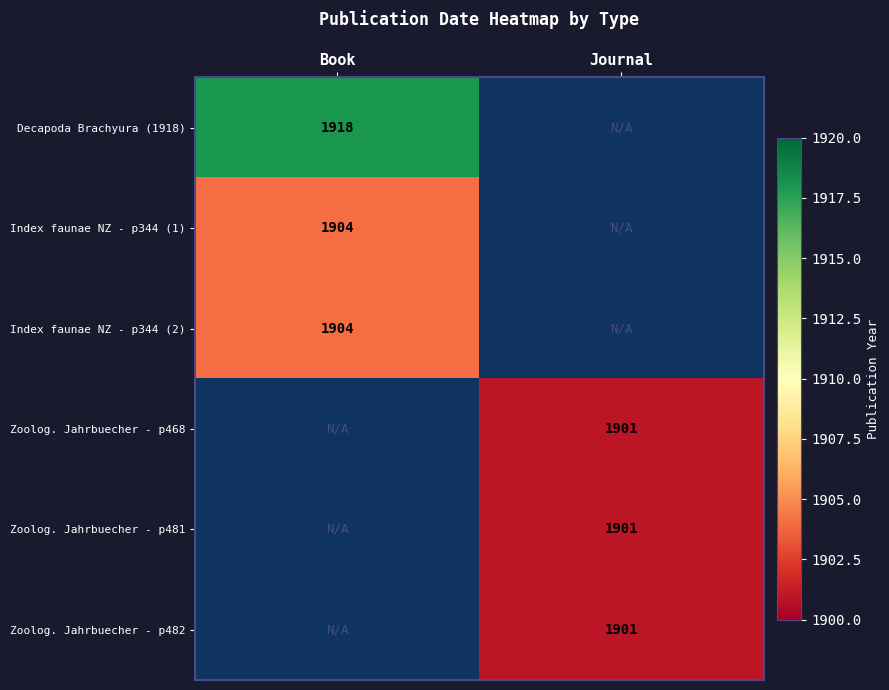

True or false: Index faunae NZ - p344 (1) has a value of 1904 at Book.

True